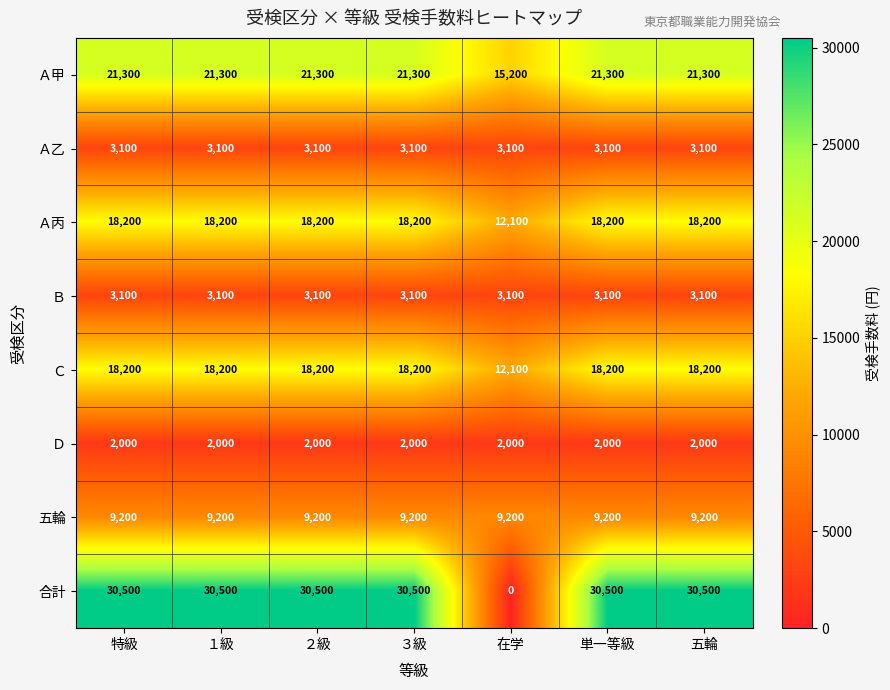

Which series has the largest range (max minus min)?

合計